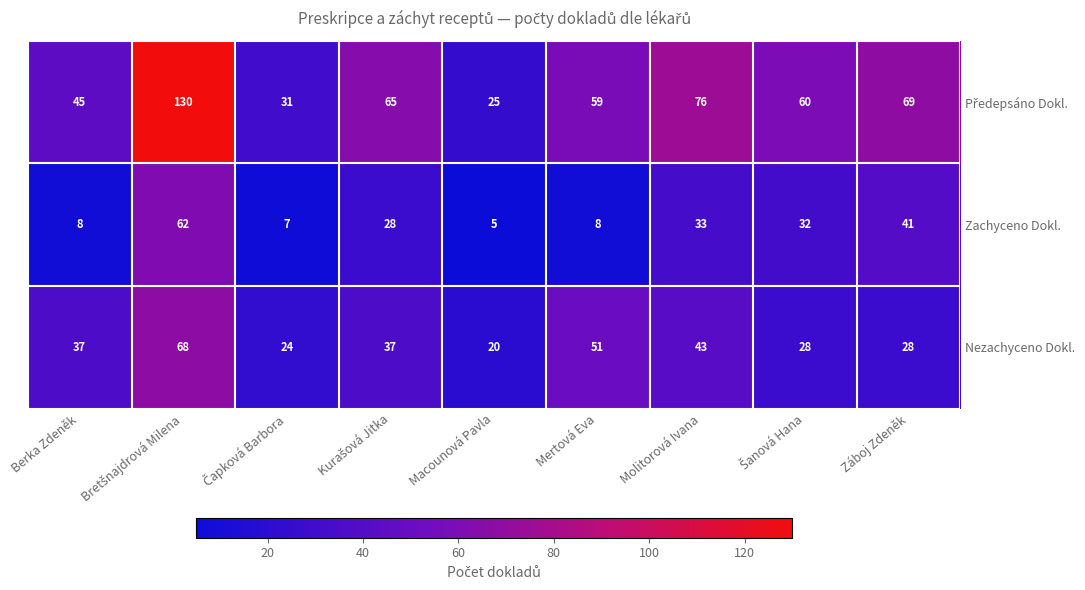

Where is Zachyceno Dokl. nearest to the value 33?

Molitorová Ivana